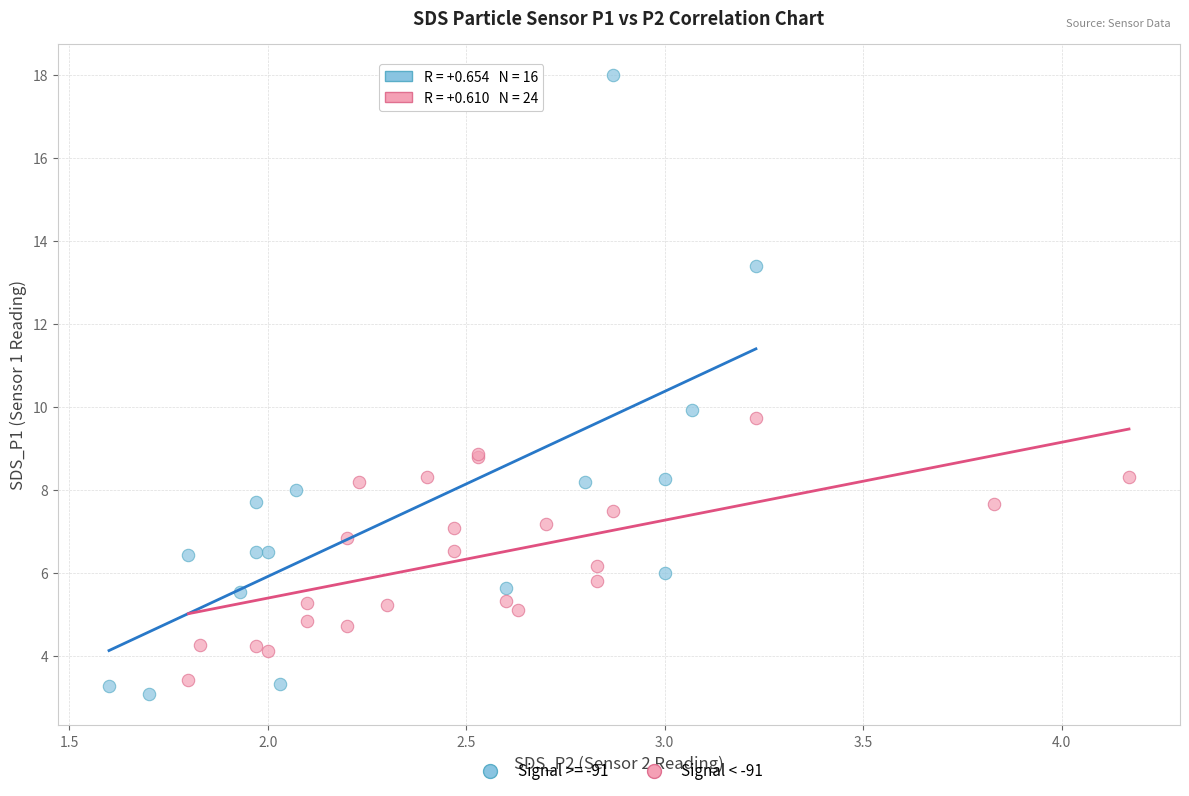

Which series reaches the maximum Y coordinate?

Signal >= -91